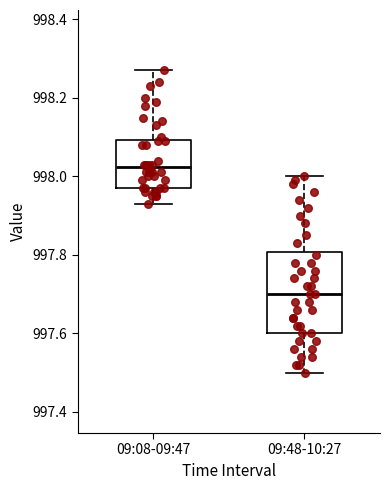

Reading left to right, read every box against the y-axis: the position of its median line, the range the box covers, and the ends of its whiskers. The values are not printed on the chart, so give them approximately, as read against the axis.

09:08-09:47: median 998.02, box 997.98 to 998.10, whiskers 997.94 to 998.28
09:48-10:27: median 997.70, box 997.60 to 997.80, whiskers 997.50 to 998.00